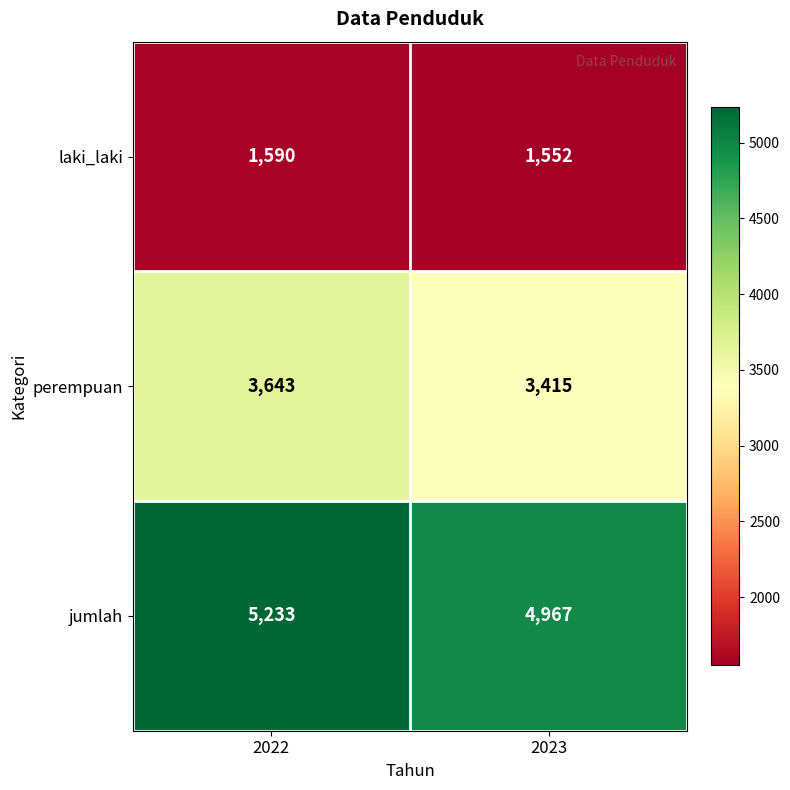

Reading left to right, transcribe all the data shown in this chart.

laki_laki: 2022=1590	2023=1552
perempuan: 2022=3643	2023=3415
jumlah: 2022=5233	2023=4967